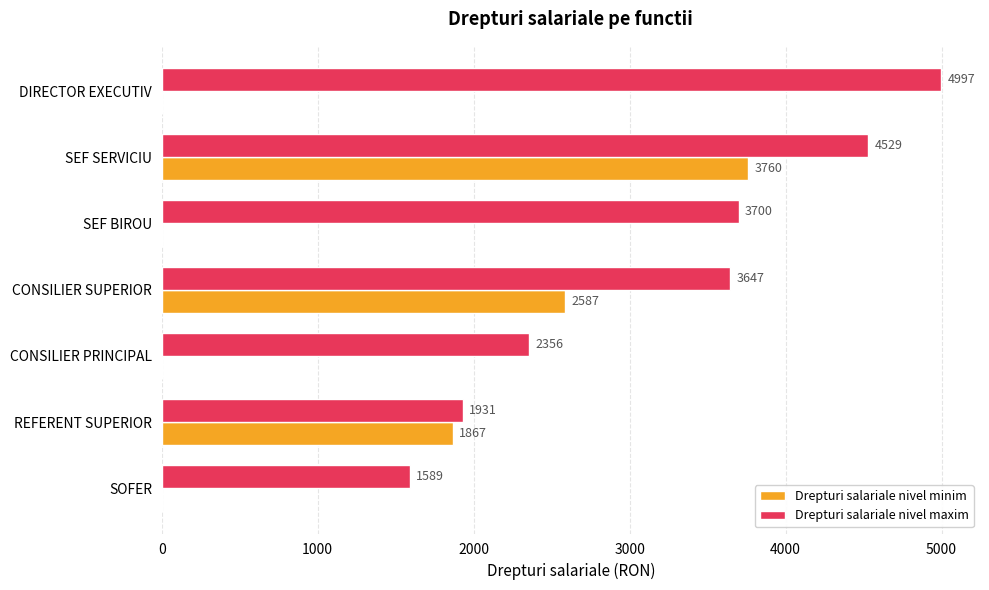

The Drepturi salariale nivel minim series shows 0 at CONSILIER PRINCIPAL. True or false?

True